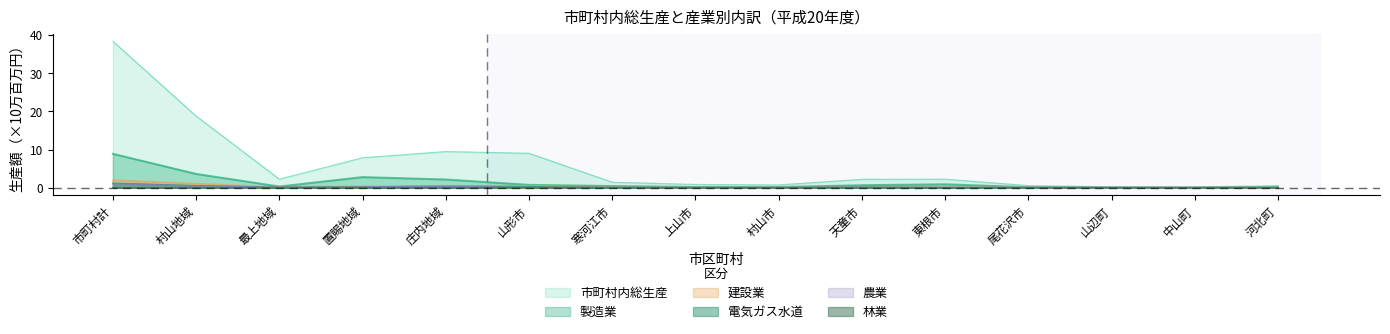

What is the sum of the 建設業 values at 置賜地域 and 村山地域?

1.4